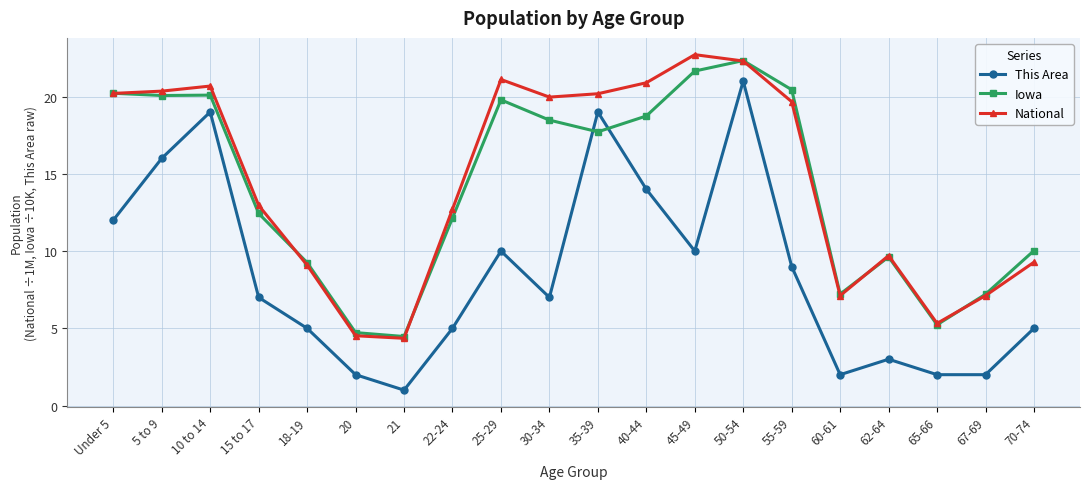

Is it true that Iowa equals 7.5 at 15 to 17?

False